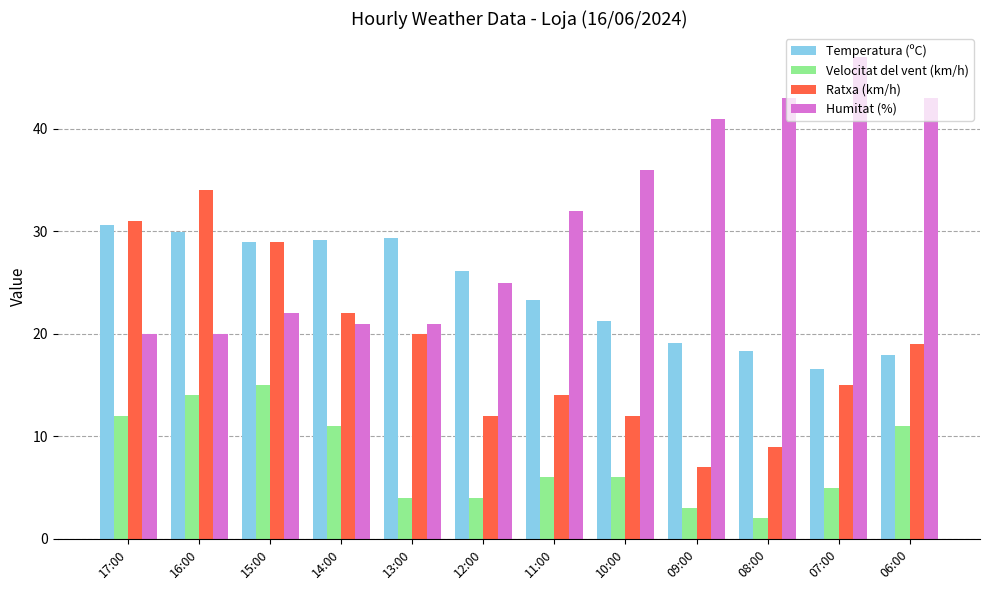

Reading left to right, list all the values displayed in this chart.

Temperatura (ºC): 30.6	29.9	29.0	29.2	29.4	26.1	23.3	21.3	19.1	18.3	16.6	17.9
Velocitat del vent (km/h): 12.0	14.0	15.0	11.0	4.0	4.0	6.0	6.0	3.0	2.0	5.0	11.0
Ratxa (km/h): 31.0	34.0	29.0	22.0	20.0	12.0	14.0	12.0	7.0	9.0	15.0	19.0
Humitat (%): 20.0	20.0	22.0	21.0	21.0	25.0	32.0	36.0	41.0	43.0	47.0	43.0